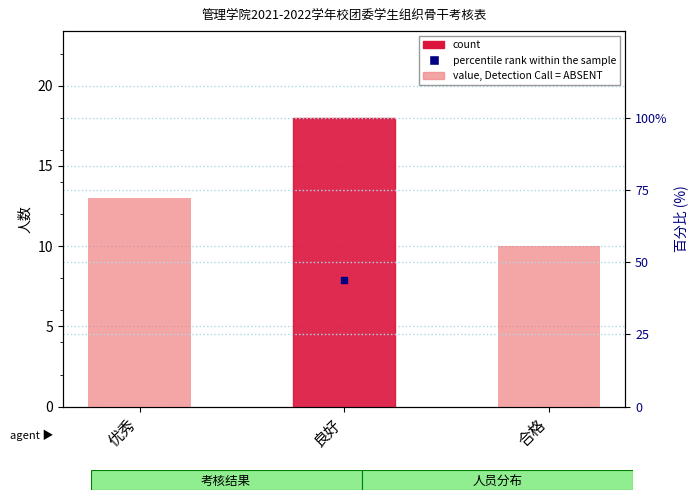

Which has a higher value, 优秀 or 良好?

良好